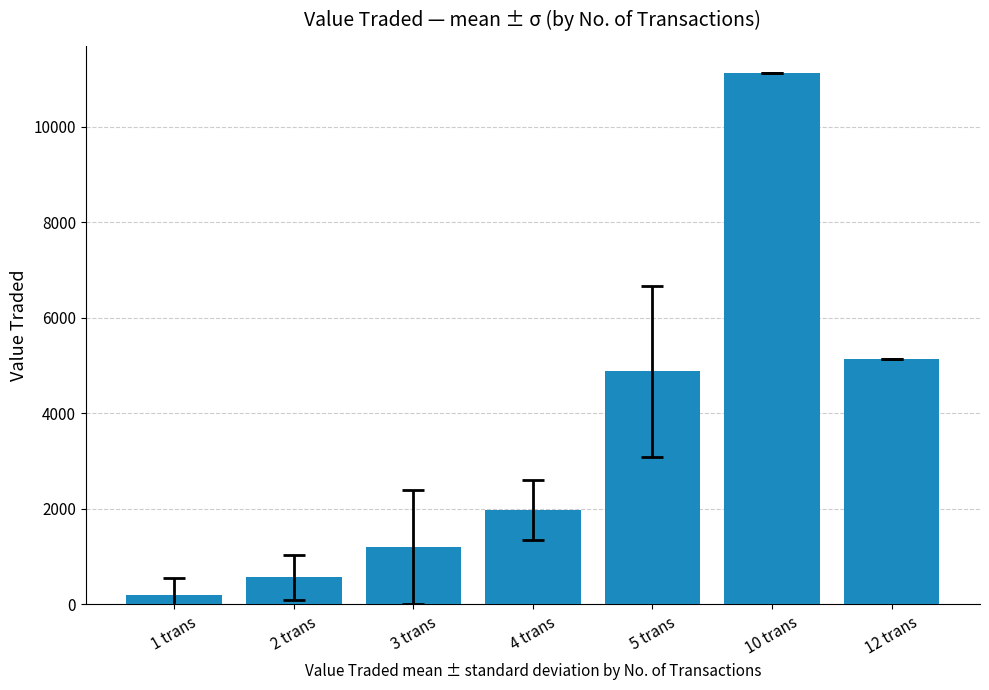

What is the value of the 6th bar from the left?

11136.0